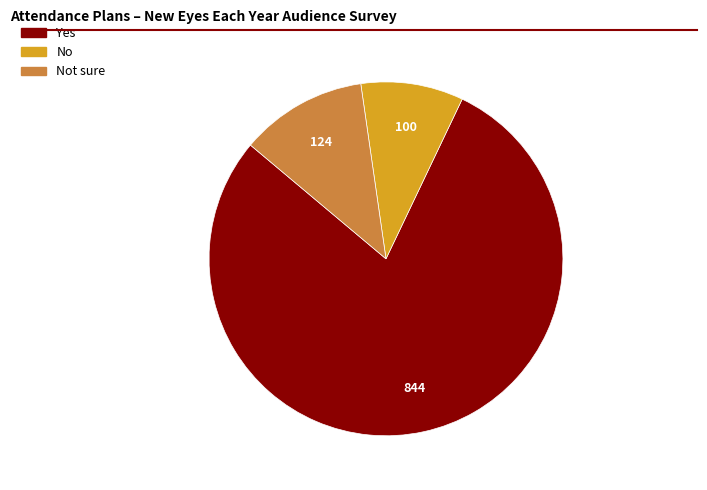

Does any single category account for the majority?

Yes